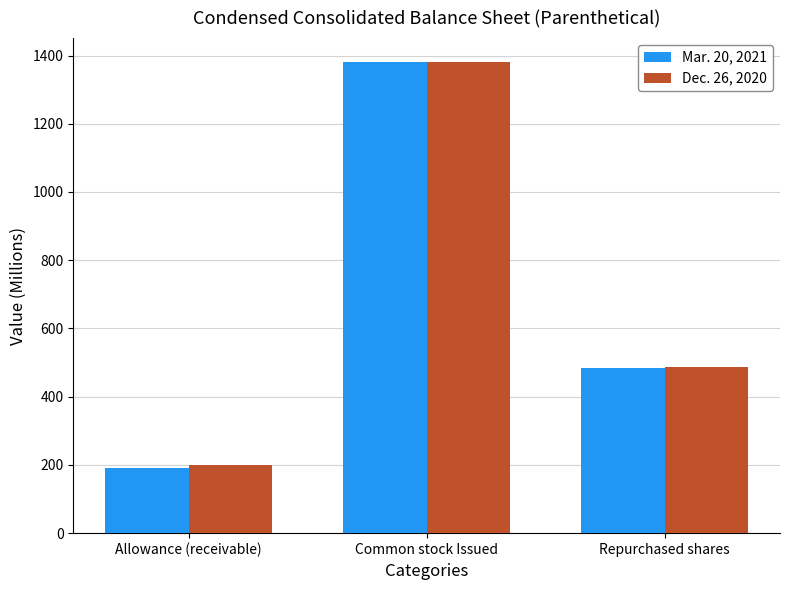

What is the lowest value of the Mar. 20, 2021 series?

192